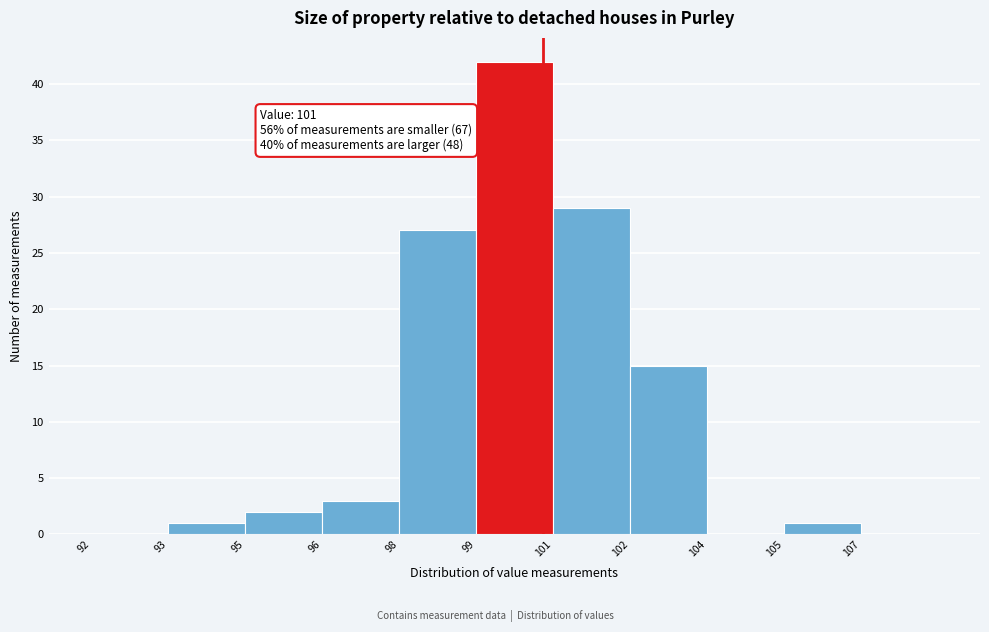

Reading right to left, extract all data points from this chart.

107=0	105=1	104=0	102=15	101=29	99=42	98=27	96=3	95=2	93=1	92=0